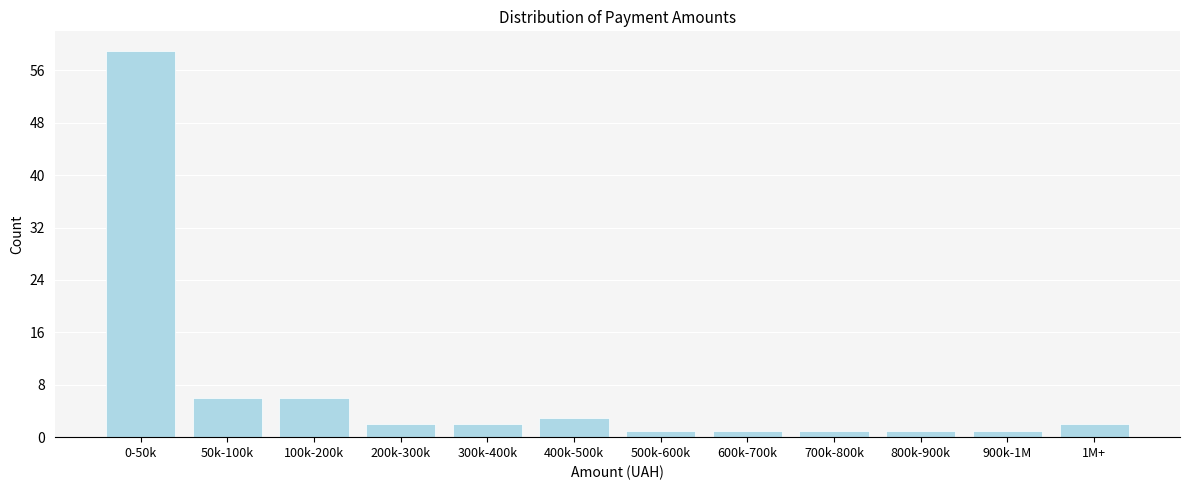

Reading left to right, list all the values displayed in this chart.

59	6	6	2	2	3	1	1	1	1	1	2